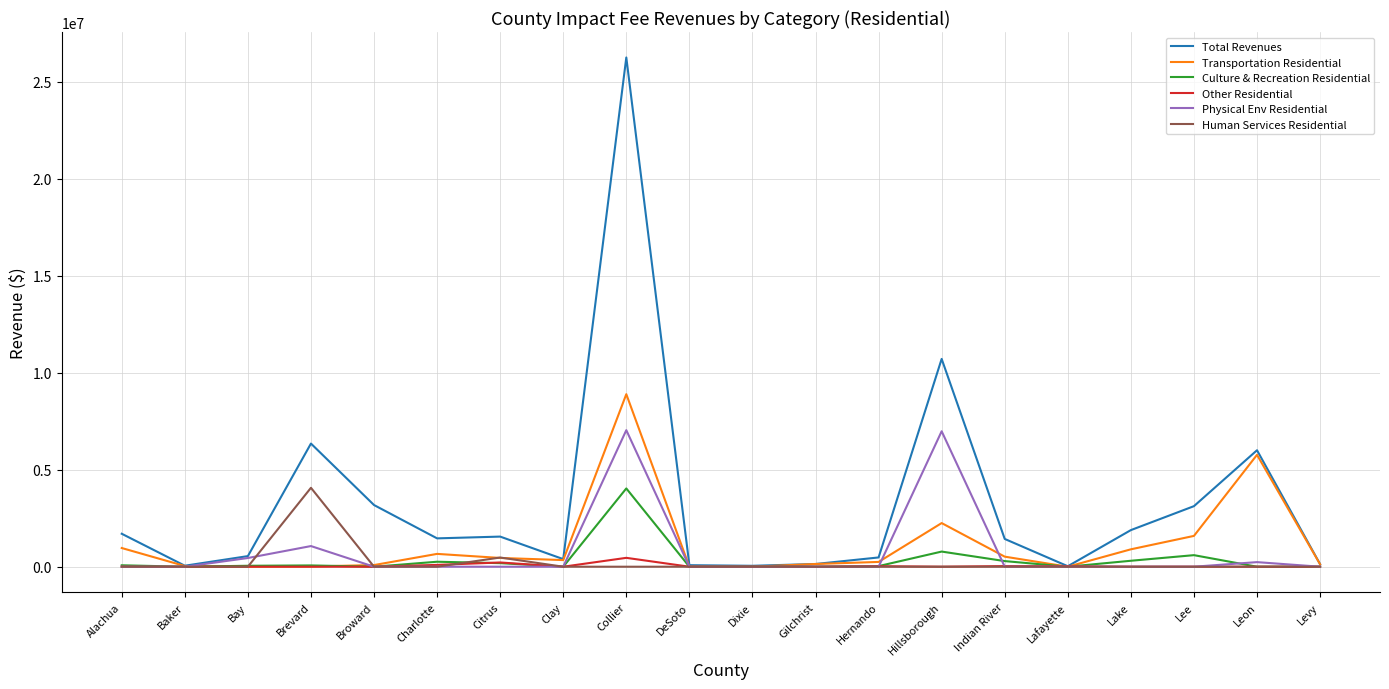

Is the value of Transportation Residential at Brevard greater than the value of Physical Env Residential at Brevard?

No